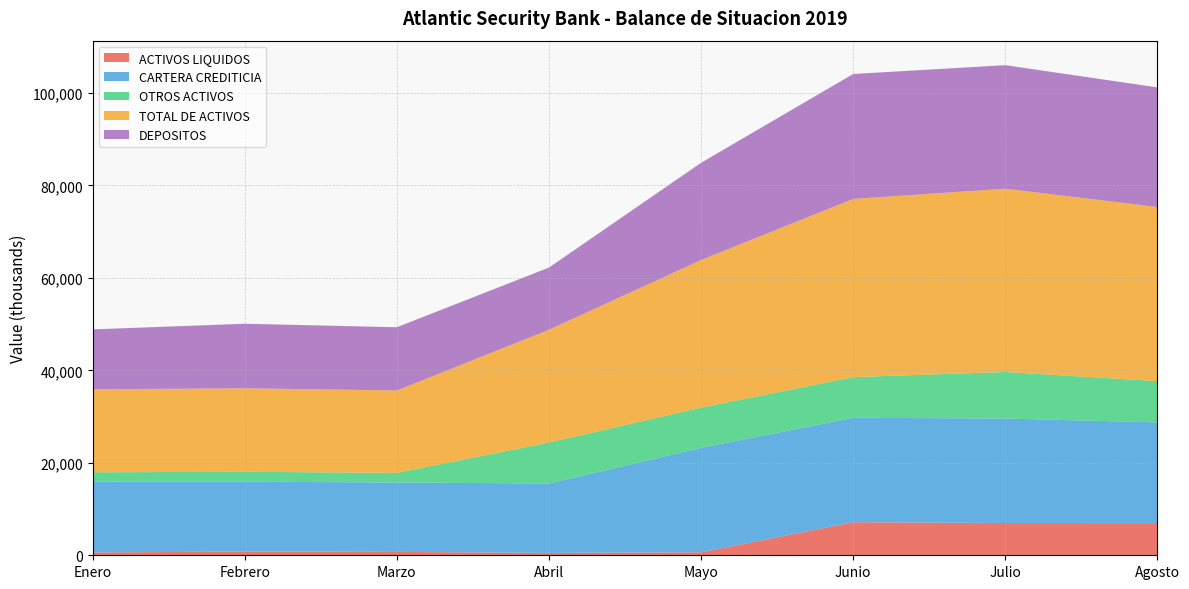

Reading left to right, what are all the values shown in this chart?

ACTIVOS LIQUIDOS: Enero=612.2	Febrero=811.7	Marzo=735.1	Abril=517.1	Mayo=647.6	Junio=7146.6	Julio=6986.9	Agosto=6953.9
CARTERA CREDITICIA: Enero=15292.5	Febrero=15113.5	Marzo=15005.5	Abril=15005.5	Mayo=22595.5	Junio=22595.5	Julio=22595.5	Agosto=21795.6
OTROS ACTIVOS: Enero=2051.2	Febrero=2135.5	Marzo=2086.7	Abril=8871.7	Mayo=8693.8	Junio=8803.9	Julio=10068.9	Agosto=8919.3
TOTAL DE ACTIVOS: Enero=17955.9	Febrero=18060.7	Marzo=17827.3	Abril=24394.3	Mayo=31936.9	Junio=38546.0	Julio=39651.4	Agosto=37668.8
DEPOSITOS: Enero=12951.4	Febrero=13961.9	Marzo=13673.1	Abril=13446.6	Mayo=21031.4	Junio=27019.0	Julio=26716.2	Agosto=25868.5